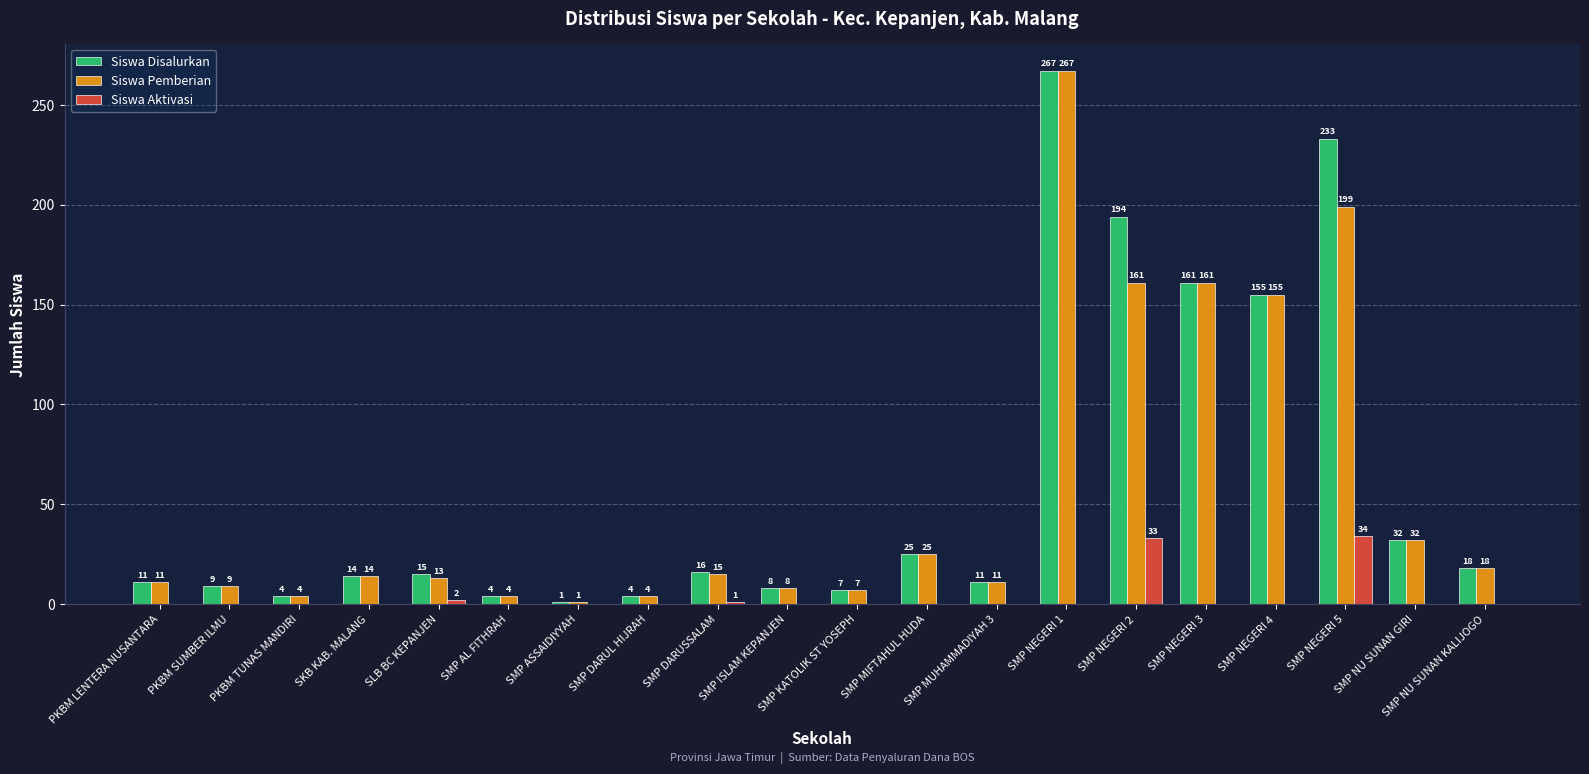

What is the spread (max minus min) of values at SMP ASSAIDIYYAH?

1